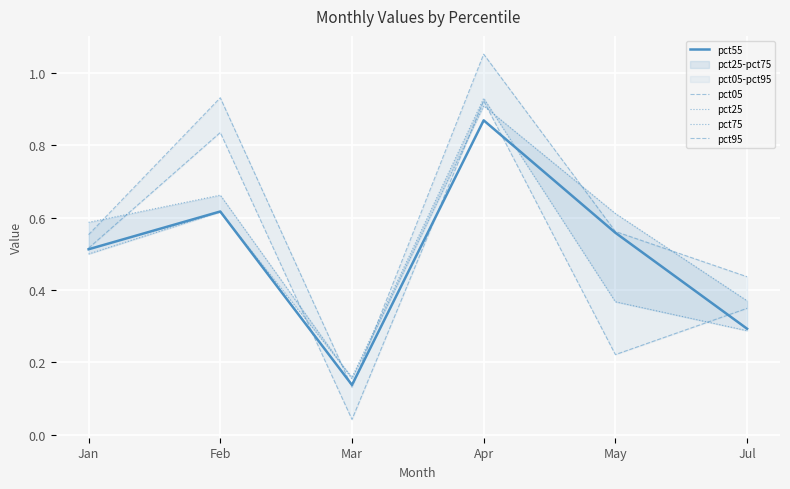

What is the total value across all series at Feb?

3.7